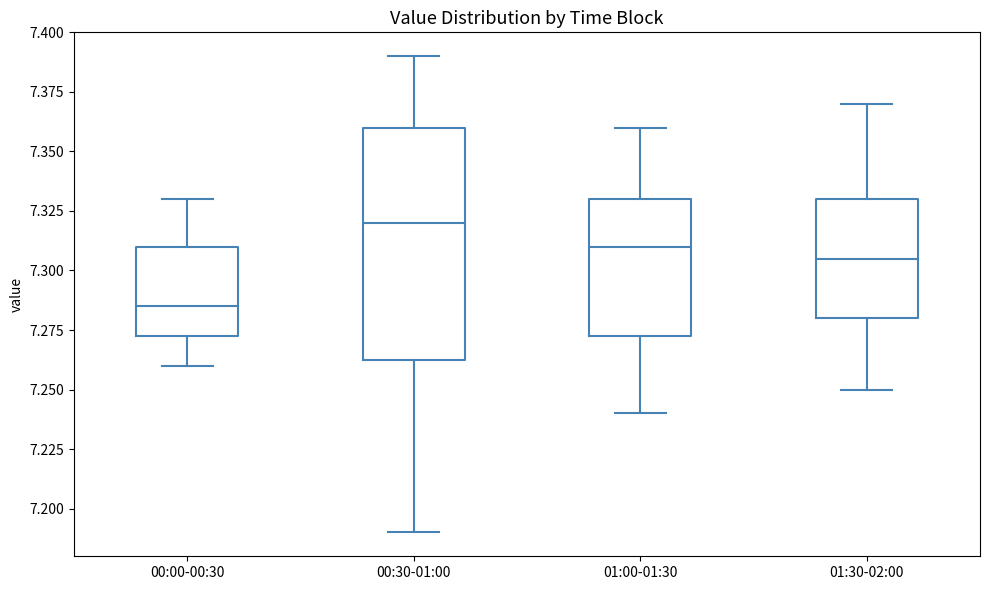

Where does the upper whisker of the box for 00:00-00:30 end on the y-axis? The values are not printed on the chart, so give them approximately, as read against the axis.

7.330